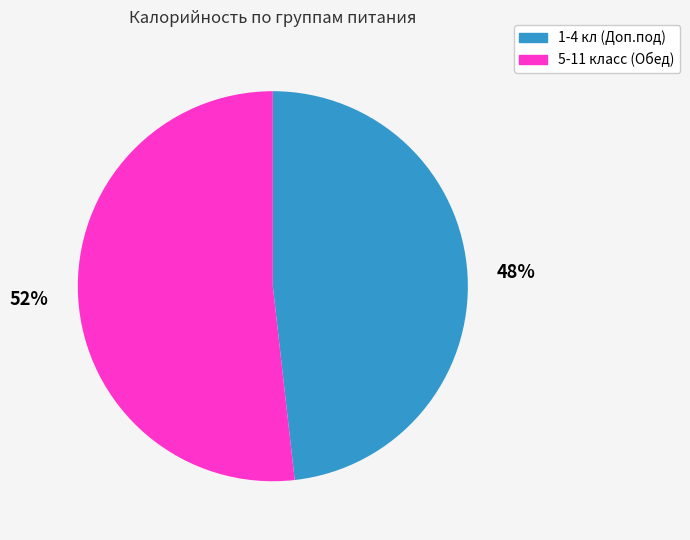

To the nearest percent, what is the difference between the largest and smallest slice percentages?

4%